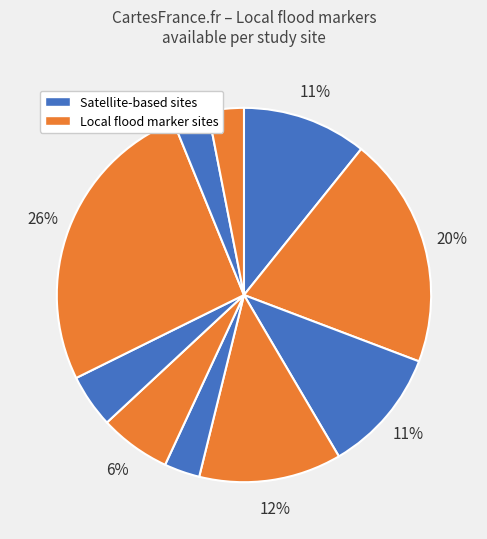

How many slices are in this pie chart?

10